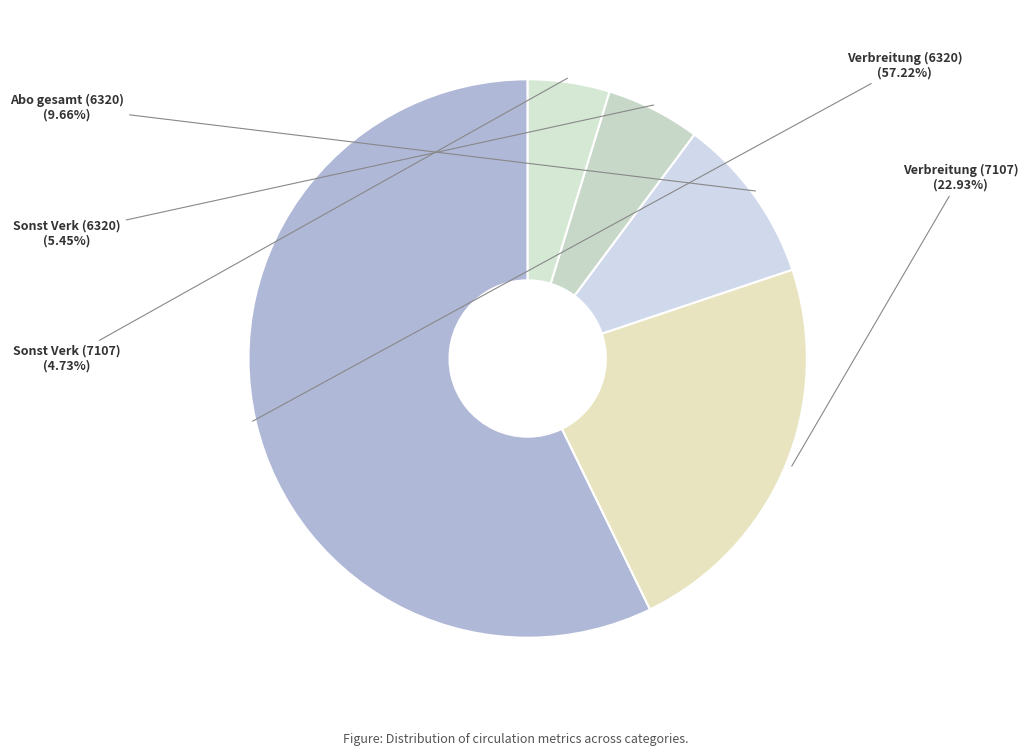

Combined, what portion of the pie is Verbreitung (7107) and Verbreitung (6320)?

80.2%